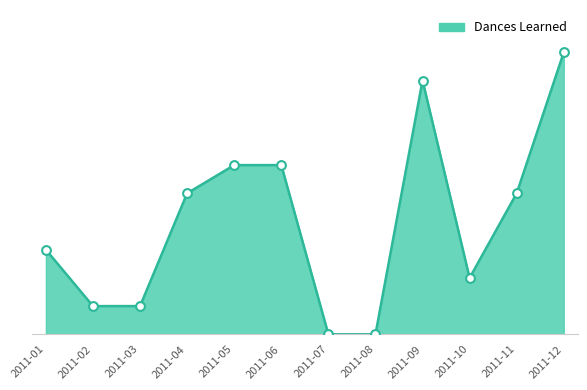

Between 2011-12 and 2011-07, which is larger?

2011-12